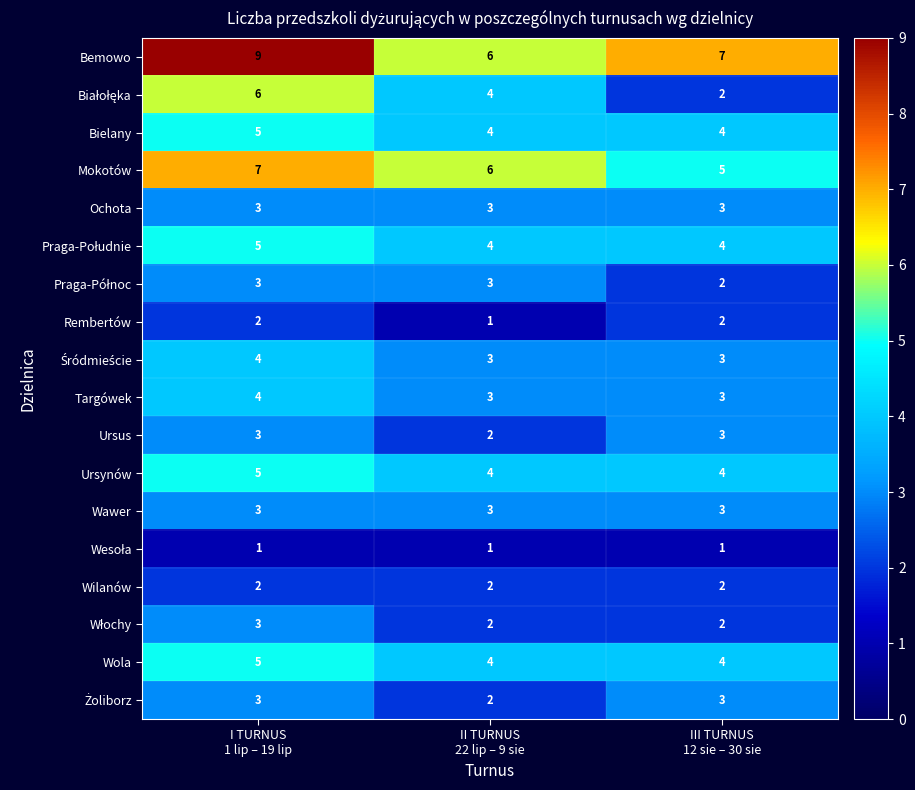

What is the maximum value for Bielany?

5